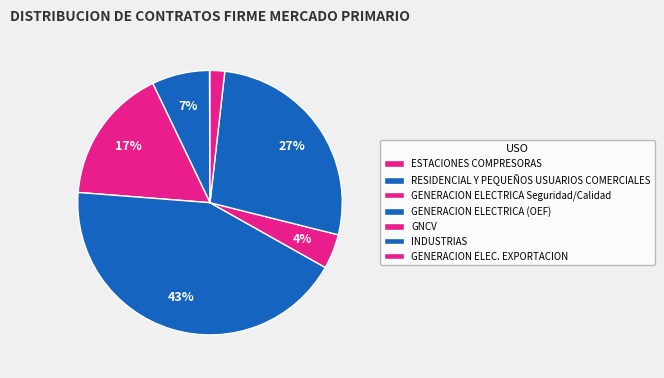

Is GENERACION ELECTRICA Seguridad/Calidad the majority of the pie?

No